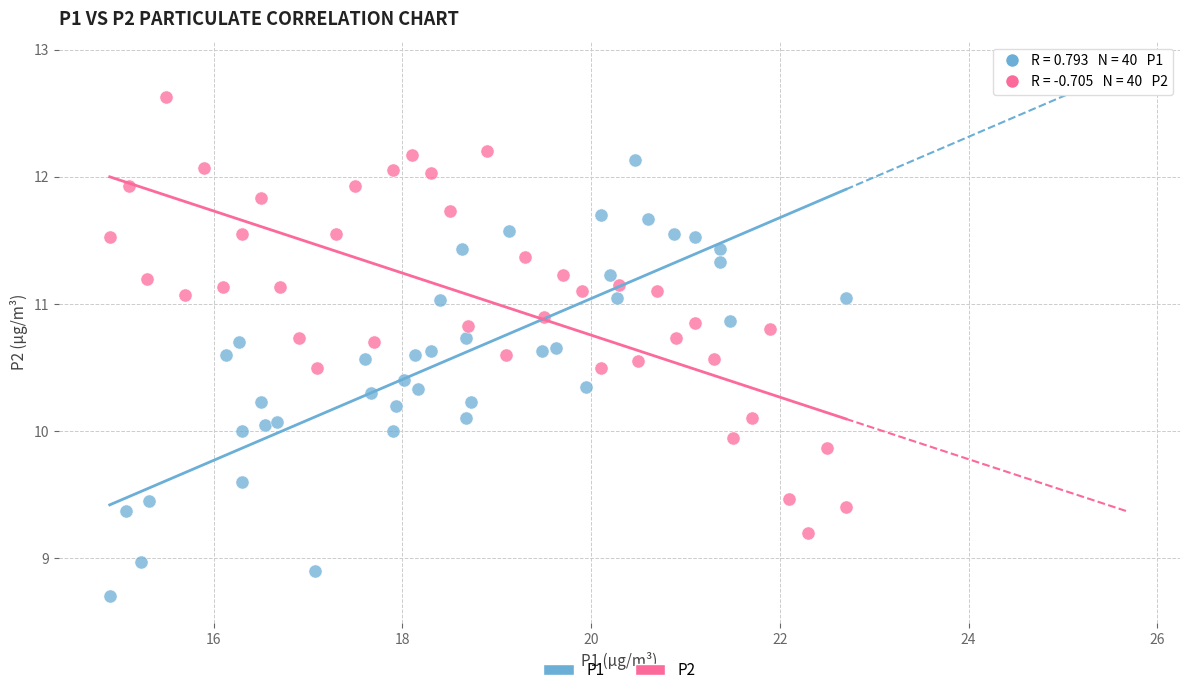

Which series contains the lowest Y value?

P1